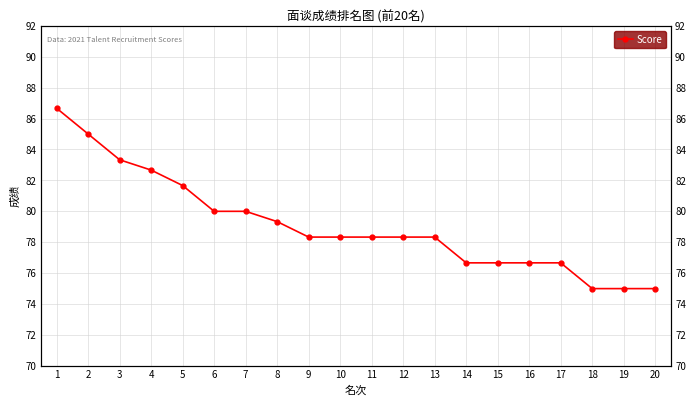

What is the change in value from 2 to 16?

-8.3